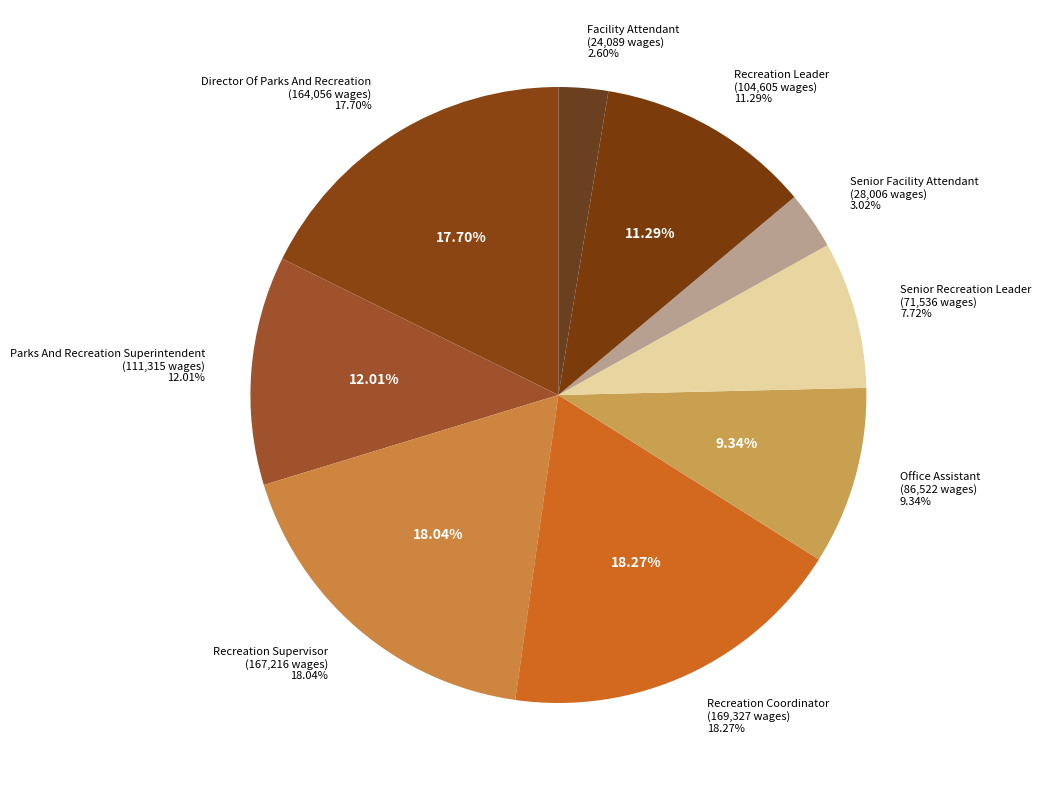

To the nearest percent, what is the difference between the largest and smallest slice percentages?

16%